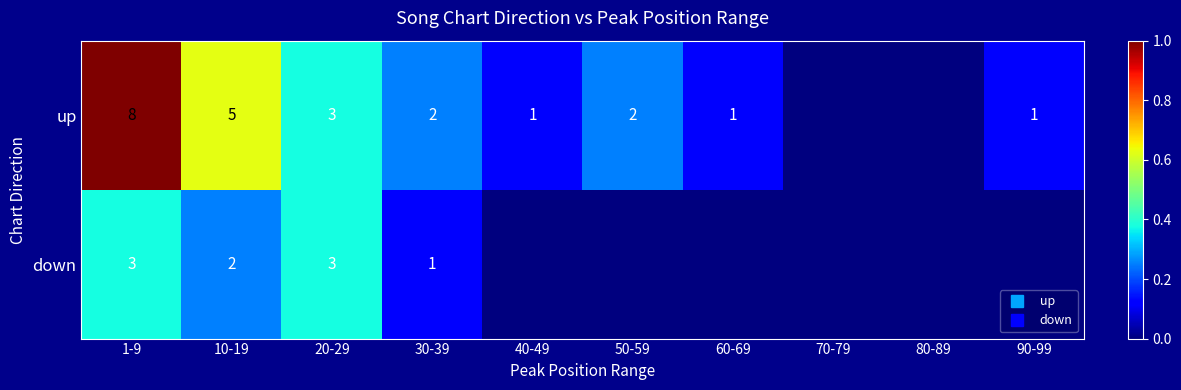

Between 1-9 and 30-39, which is larger?

1-9